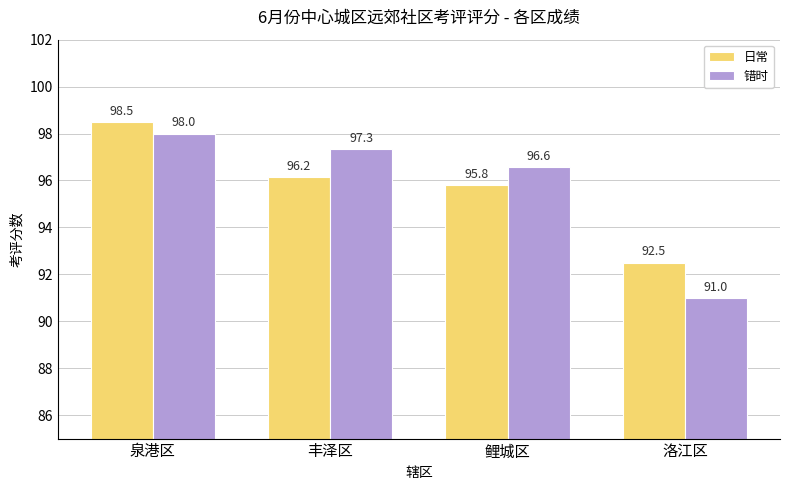

What is the spread (max minus min) of values at 泉港区?

0.5